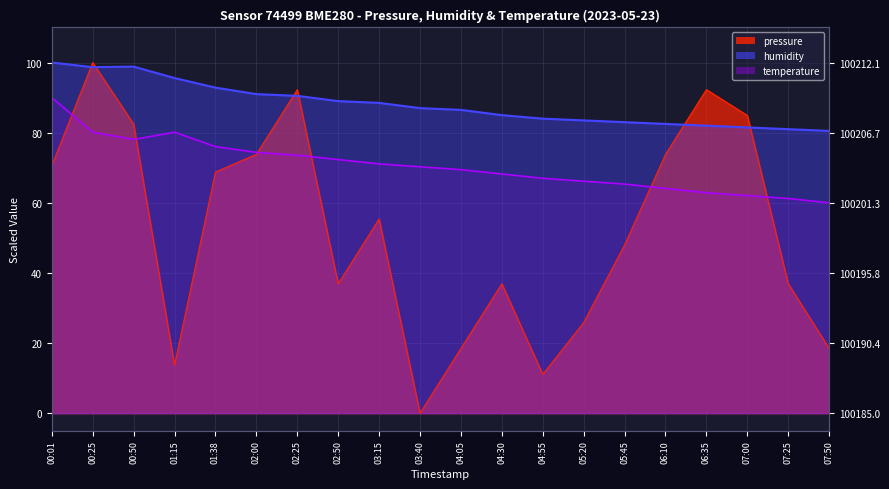

True or false: temperature has a value of 80.1 at 00:25.

True